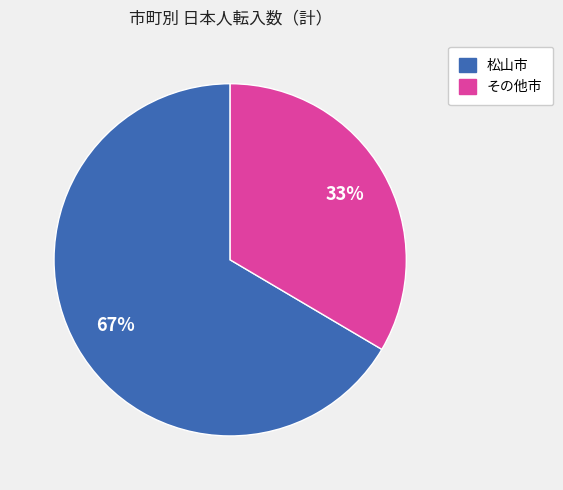

Is there a majority slice in this chart?

Yes